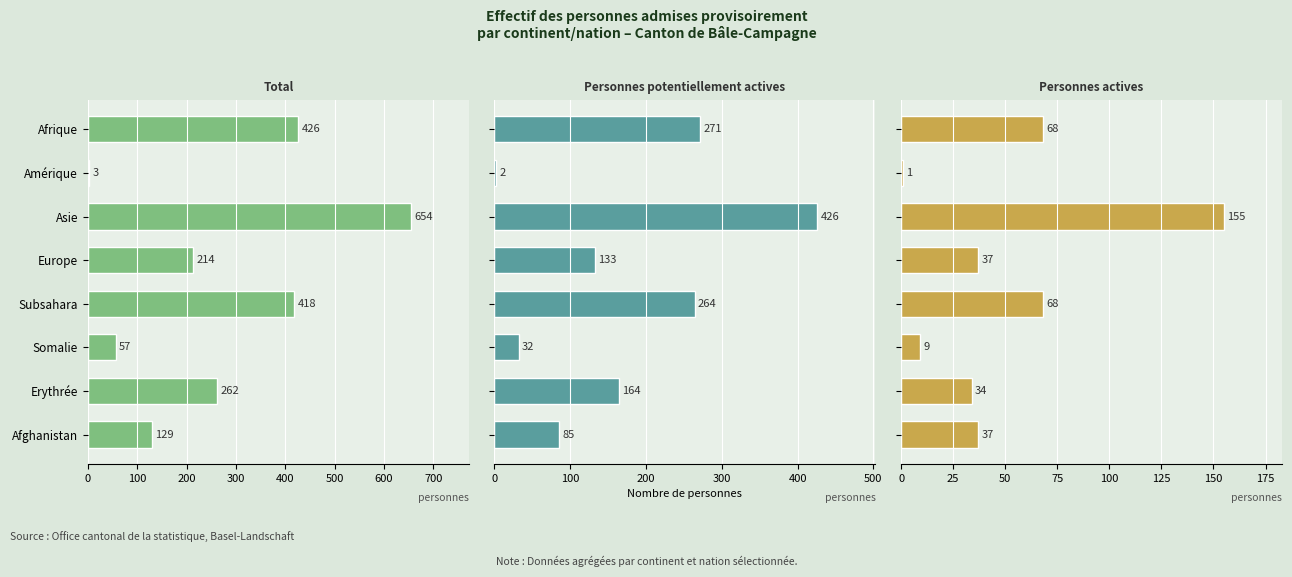

Is it true that Personnes actives (col_3) equals 59 at Afghanistan?

False